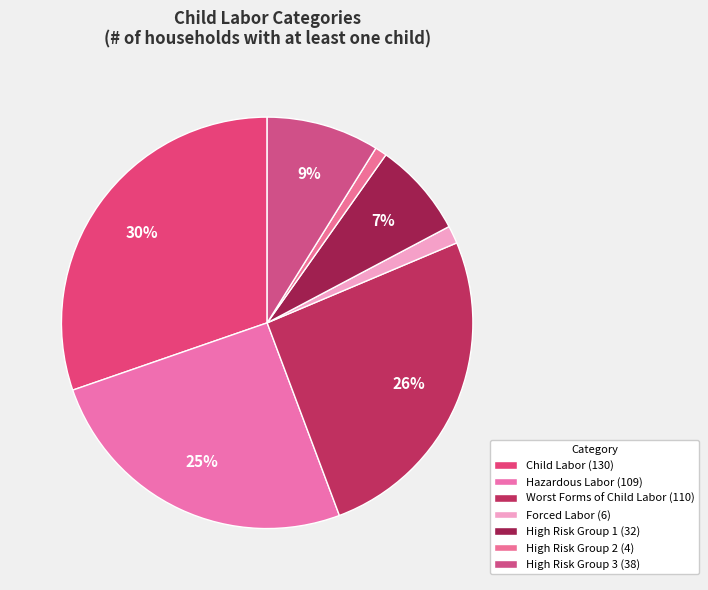

To the nearest percent, what is the average slice percentage?

14%